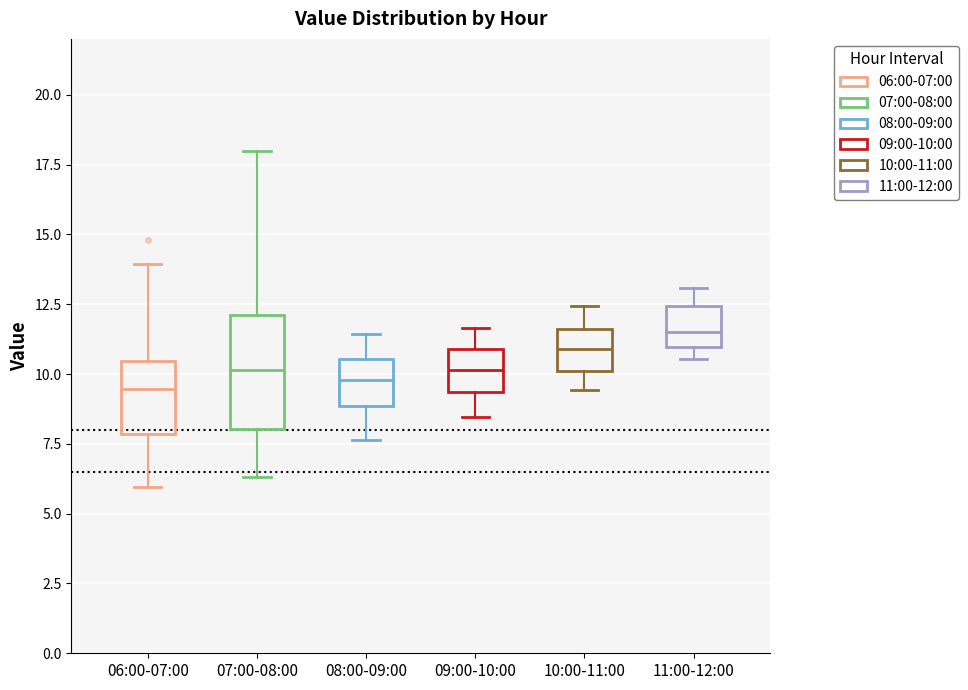

Reading left to right, read every box against the y-axis: the position of its median line, the range the box covers, and the ends of its whiskers. The values are not printed on the chart, so give them approximately, as read against the axis.

06:00-07:00: median 9.5, box 8.0 to 10.5, whiskers 6.0 to 14.0
07:00-08:00: median 10.0, box 8.0 to 12.0, whiskers 6.5 to 18.0
08:00-09:00: median 10.0, box 9.0 to 10.5, whiskers 7.5 to 11.5
09:00-10:00: median 10.0, box 9.5 to 11.0, whiskers 8.5 to 11.5
10:00-11:00: median 11.0, box 10.0 to 11.5, whiskers 9.5 to 12.5
11:00-12:00: median 11.5, box 11.0 to 12.5, whiskers 10.5 to 13.0